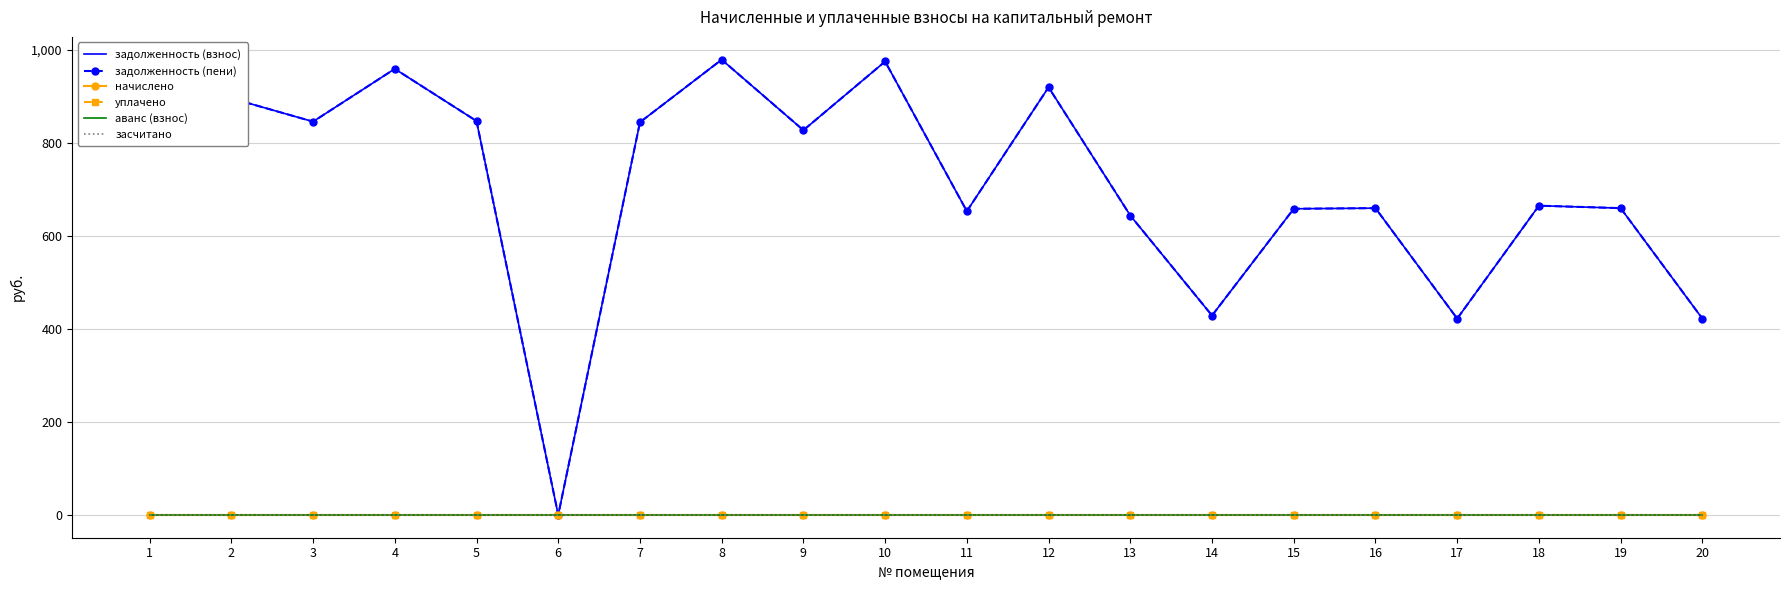

True or false: засчитано and аванс (взнос) intersect in this chart.

False